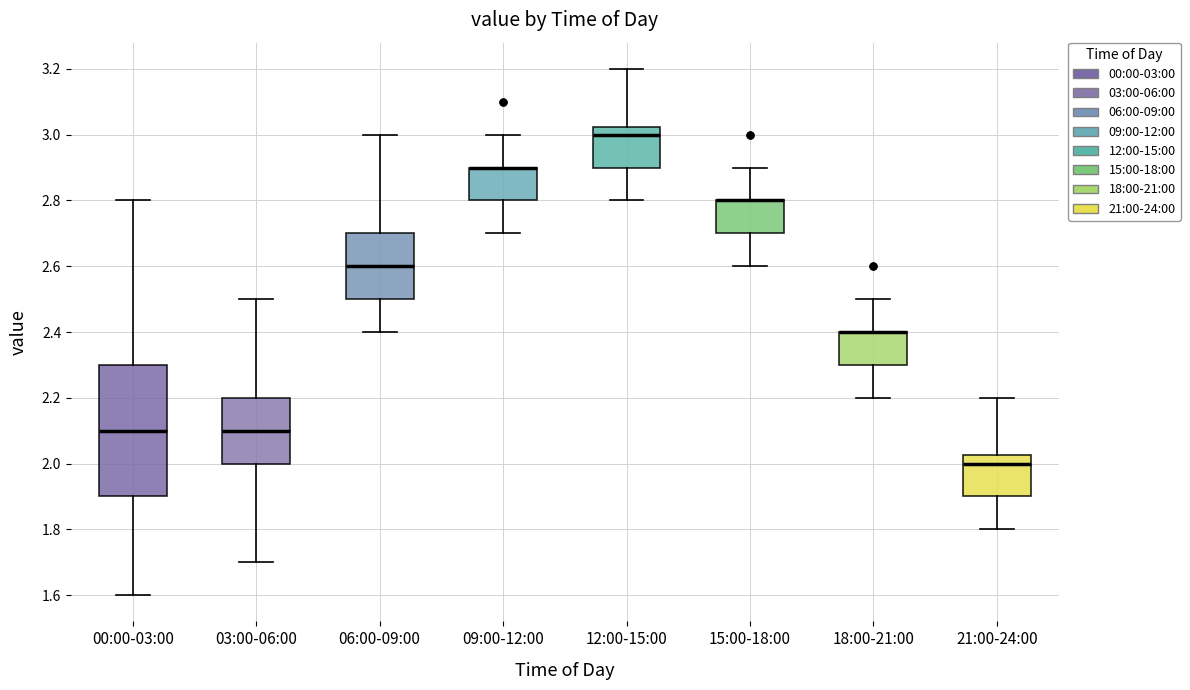

Where is the upper edge of the box for 15:00-18:00 on the y-axis? The values are not printed on the chart, so give them approximately, as read against the axis.

2.80